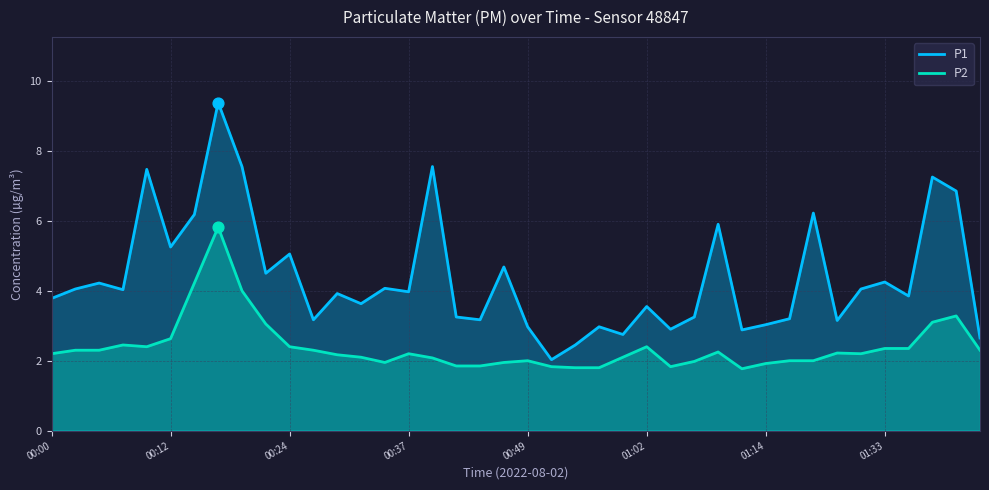

Which series has the largest Y range (max minus min)?

P1